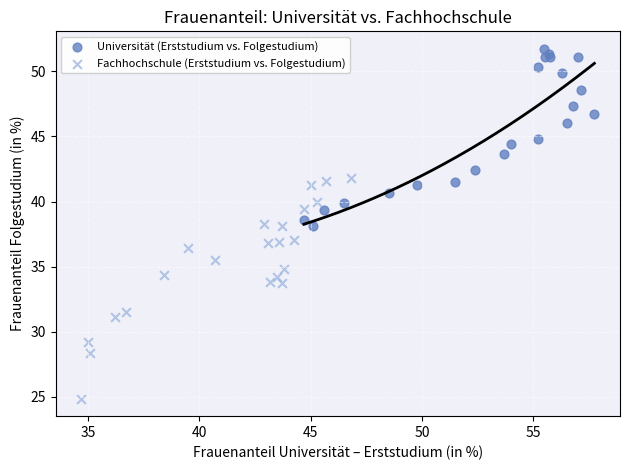

Which series contains the highest Y value?

Universität (Erststudium vs. Folgestudium)